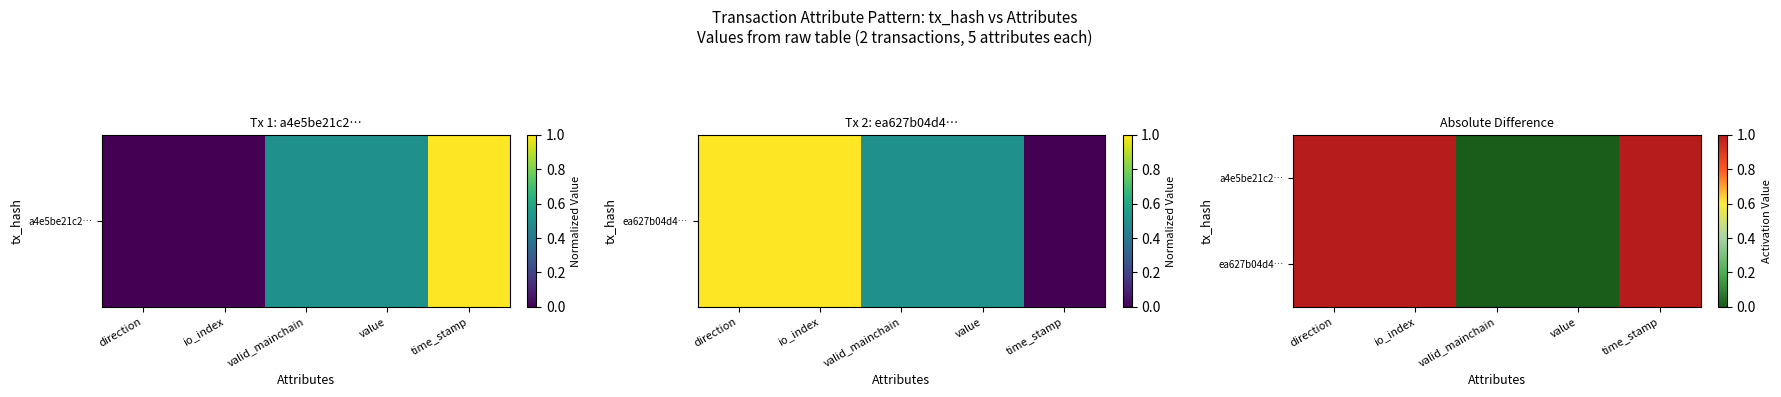

List the series in order of their peak value, lowest first.

a4e5be21c2…, ea627b04d4…